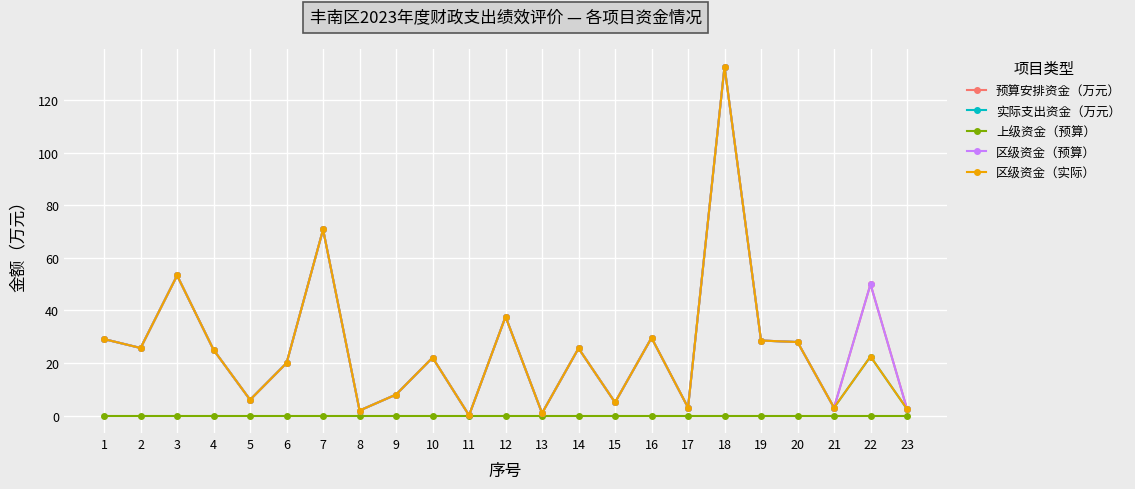

At which label is 上级资金（预算） closest to 0?

1